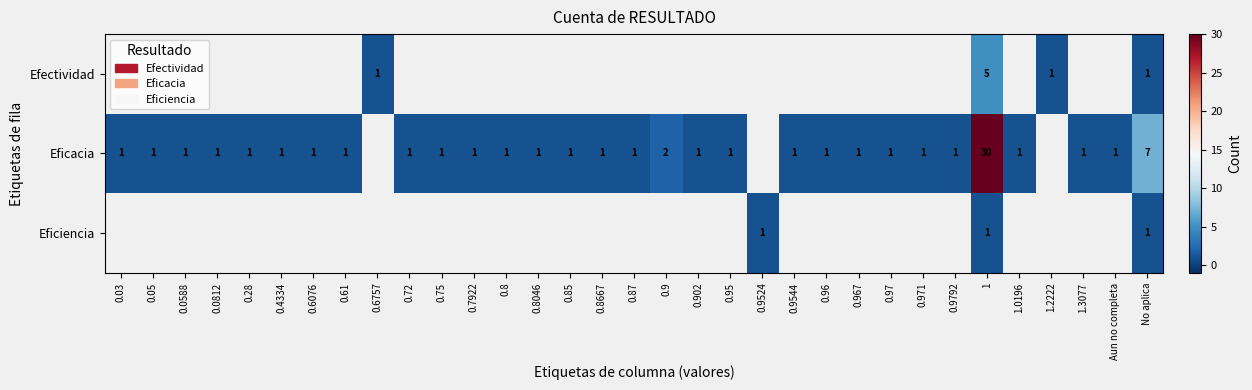

Is it true that Eficacia equals 1 at 0.902?

True